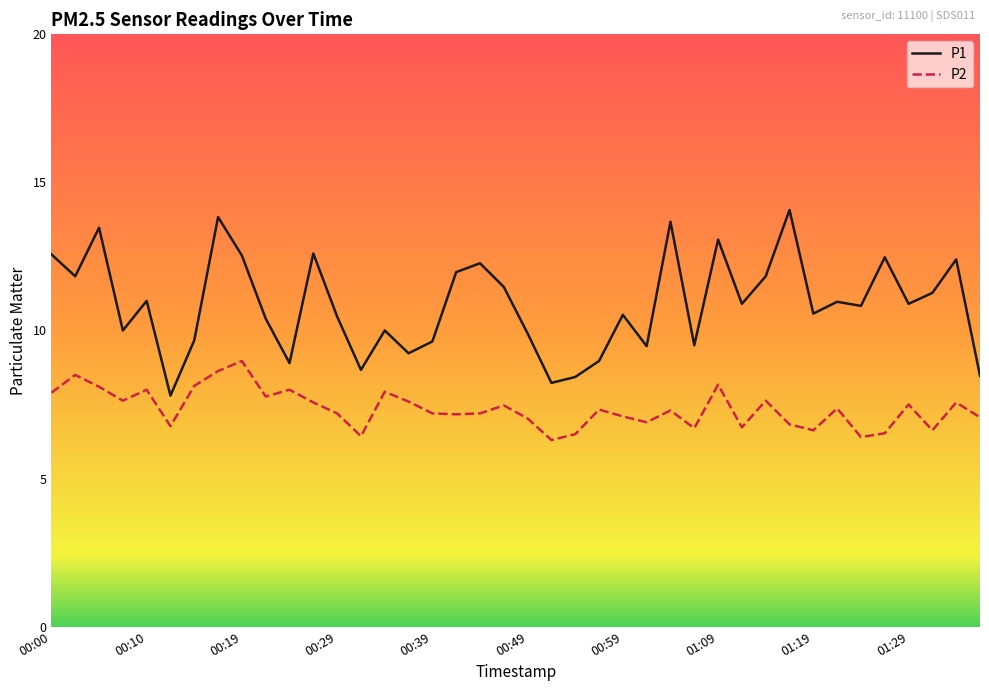

True or false: P2 and P1 intersect in this chart.

False